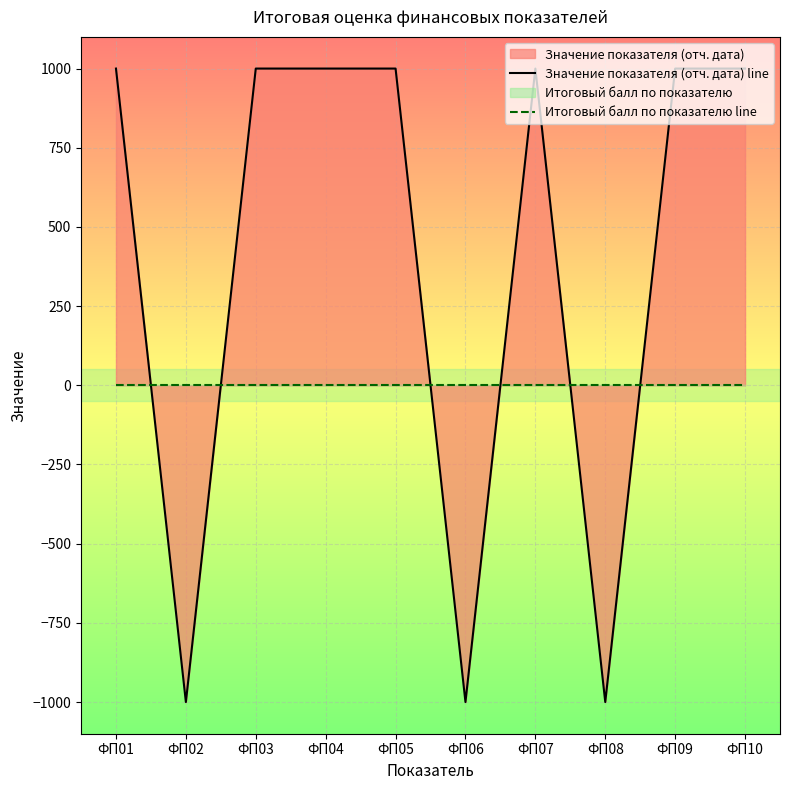

What is the total value across all series at ФП04?

1000